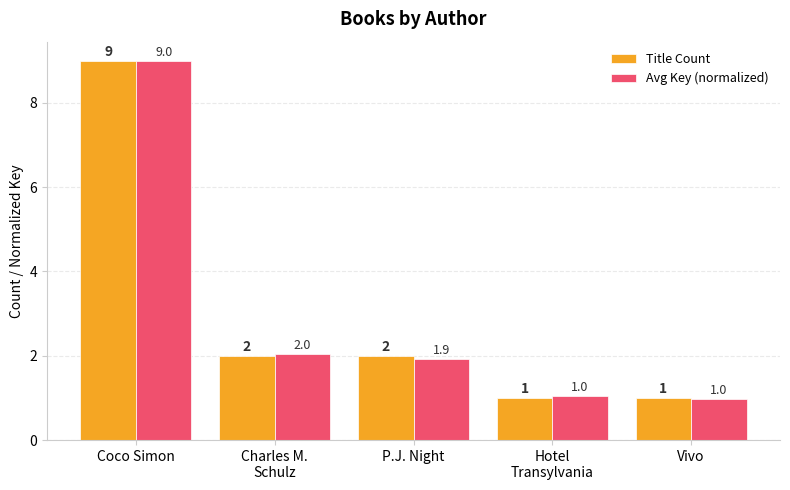

What value does the Title Count series have at Vivo?

1.0